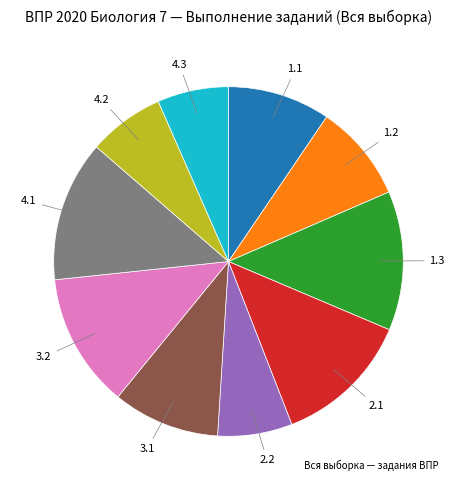

Is there any slice that represents more than half of the pie?

No